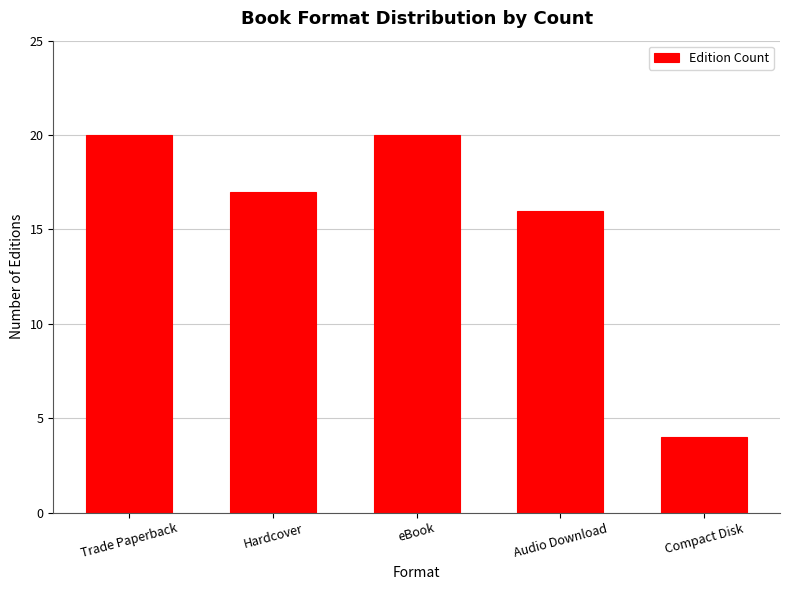

Which label corresponds to the smallest value in the chart?

Compact Disk